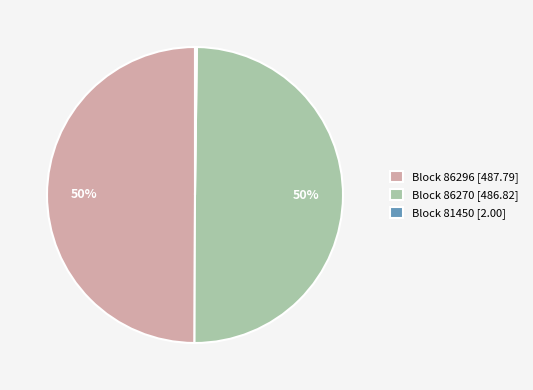

Is it true that Block 86270 [486.82] is 61% of the pie?

False